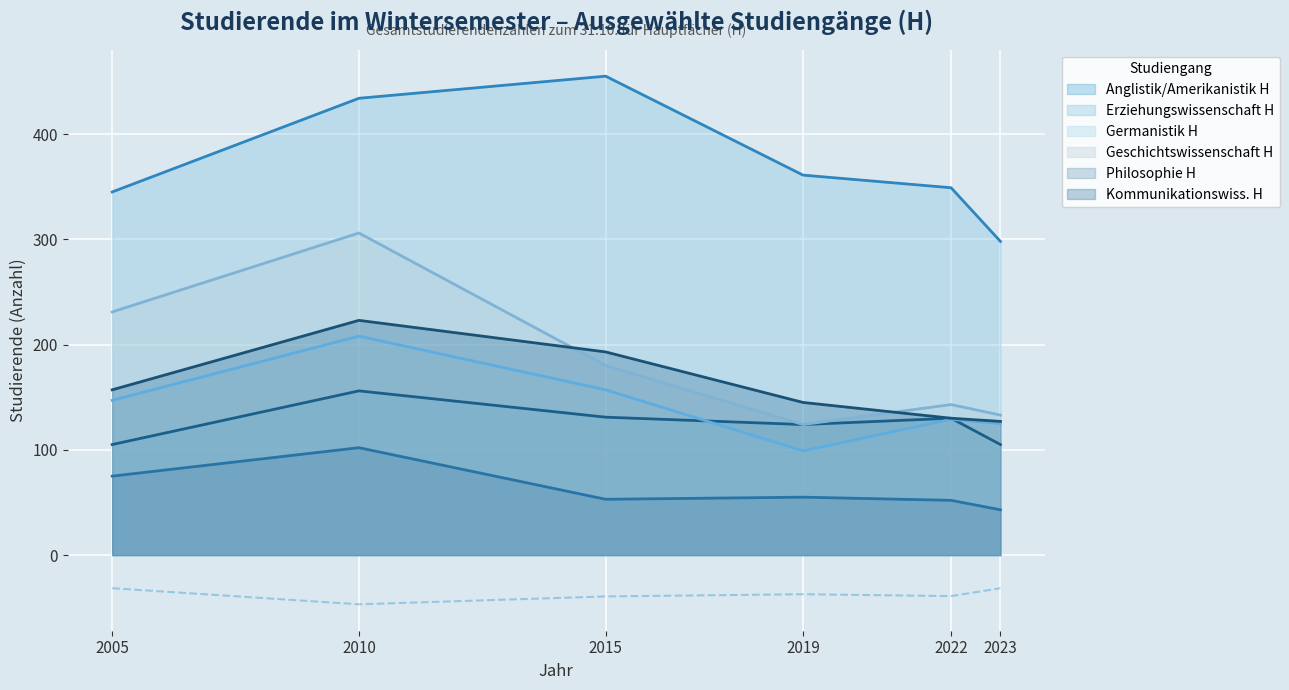

What position from the right is Geschichtswissenschaft H?

3